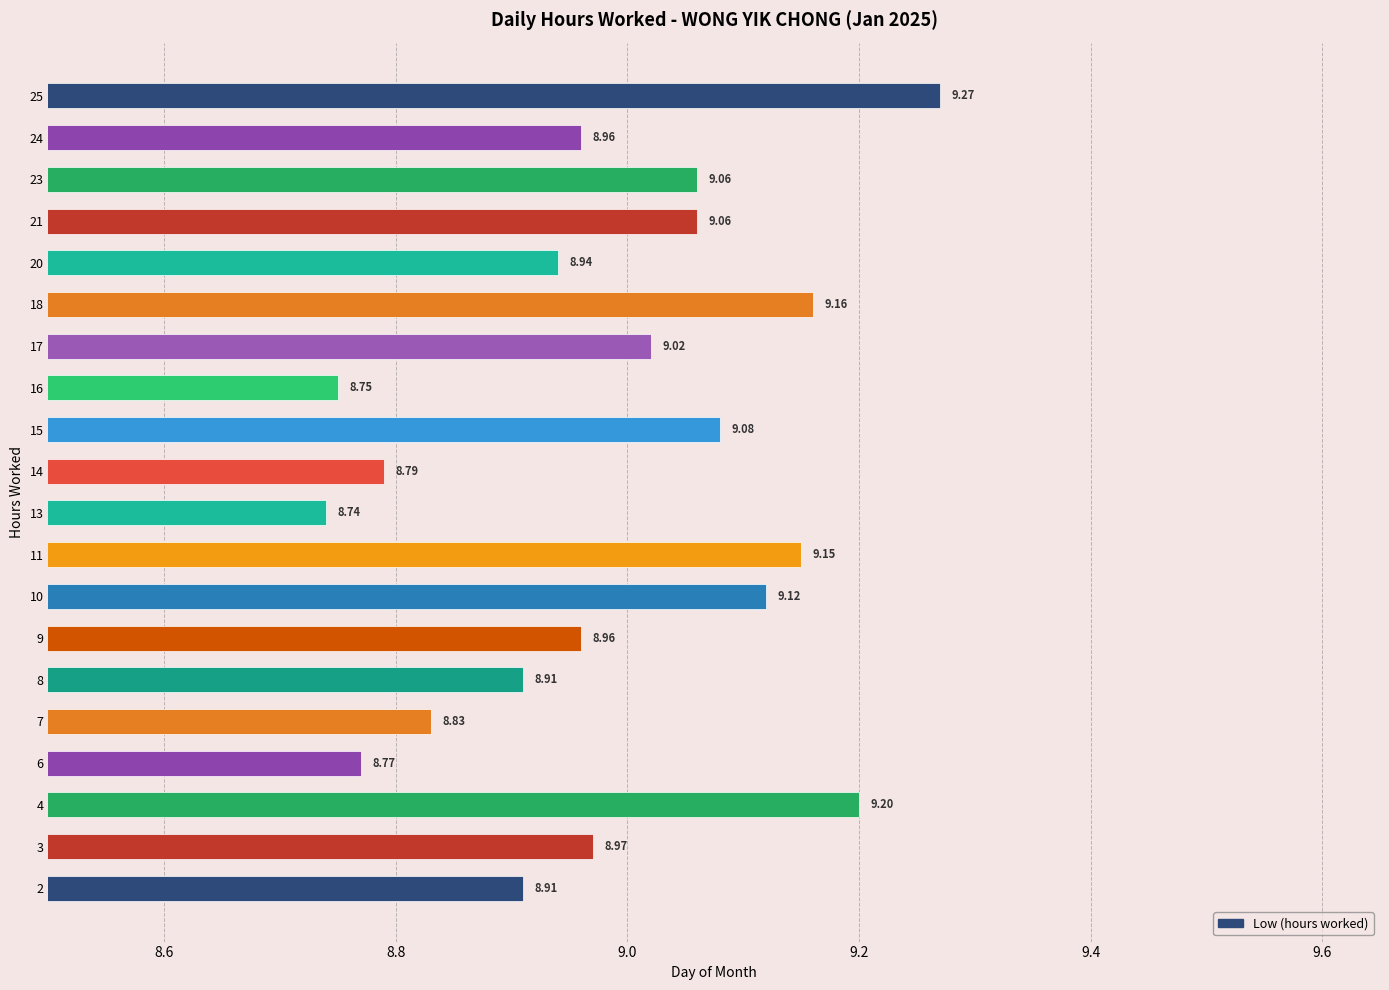

What is the sum of the values at 16 and 24?

17.7